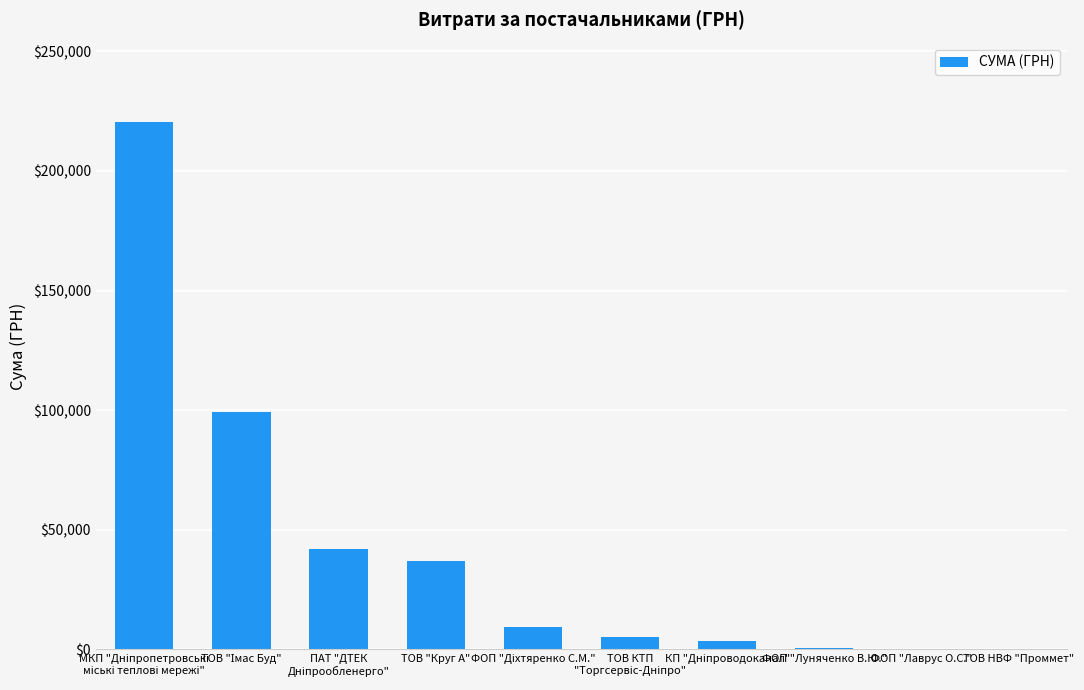

The chart shows a value of 10825.5 at ТОВ "Круг А". True or false?

False